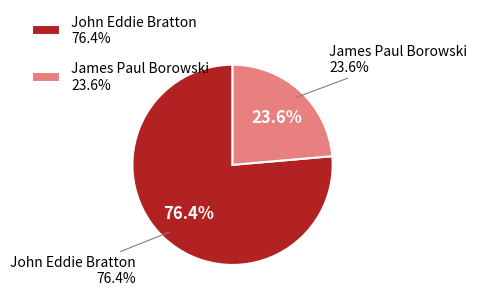

To the nearest percent, what is the combined percentage of John Eddie Bratton and James Paul Borowski?

100%